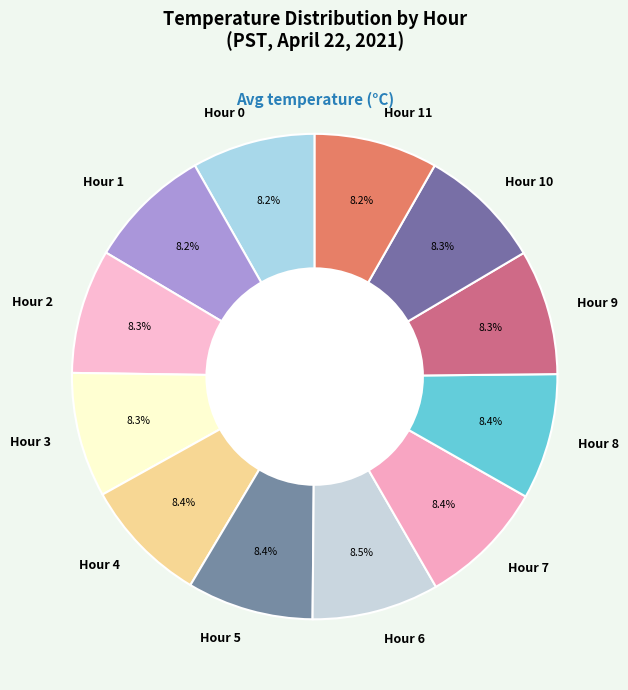

Approximately how many times larger is the value at Hour 4 compared to Hour 9?

1.0